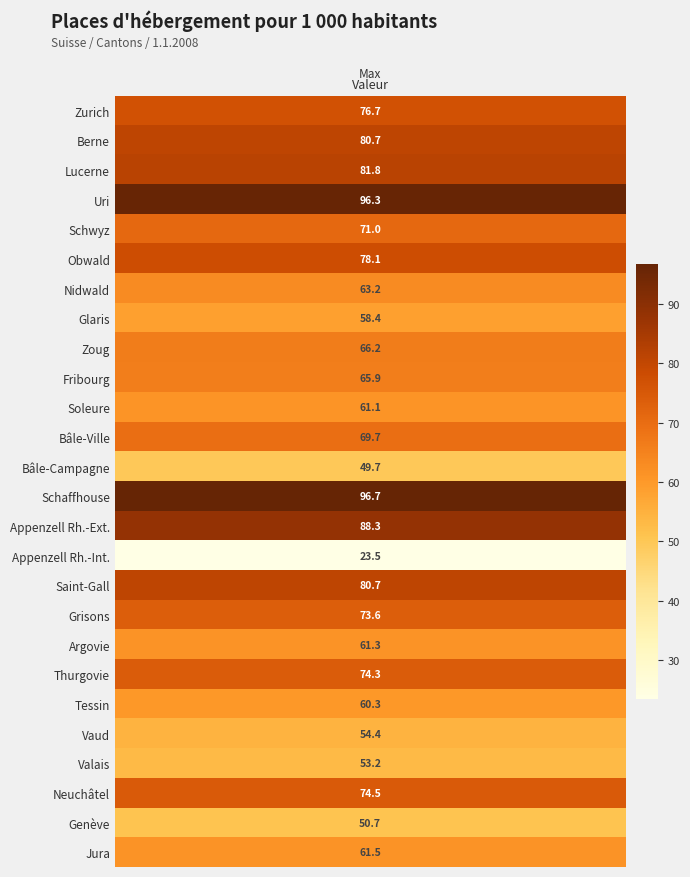

Is it true that the value at 15 is 23.5?

True